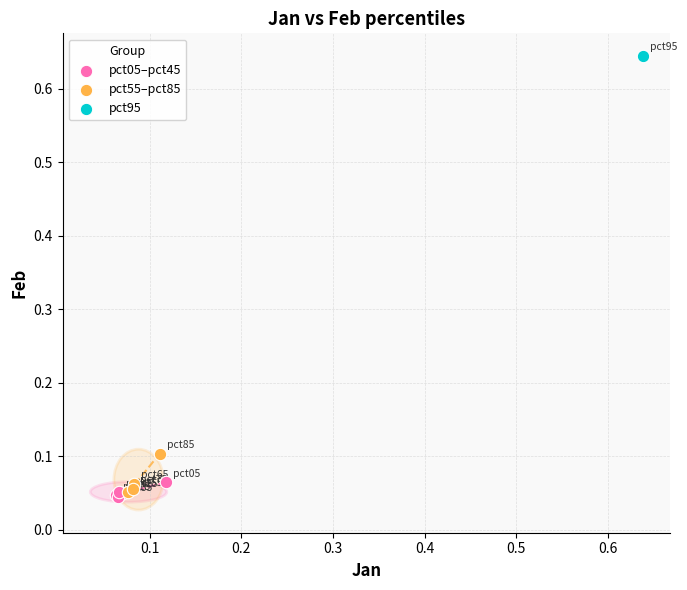

Which series reaches the maximum Y coordinate?

pct95